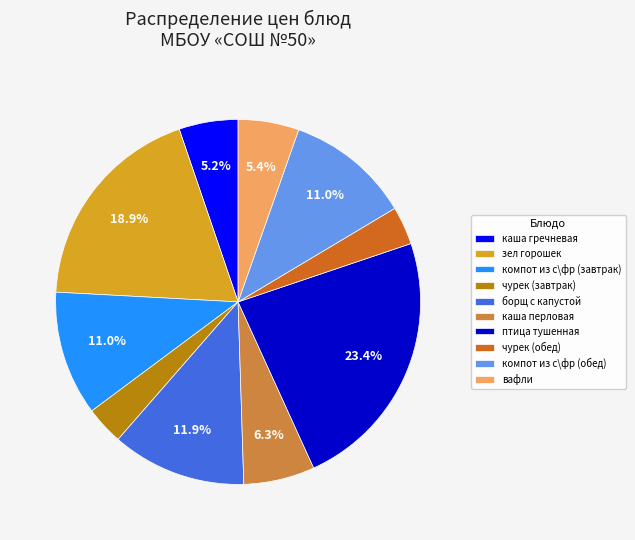

What is the ratio of the value at борщ с капустой to the value at компот из с\фр (завтрак)?

1.1